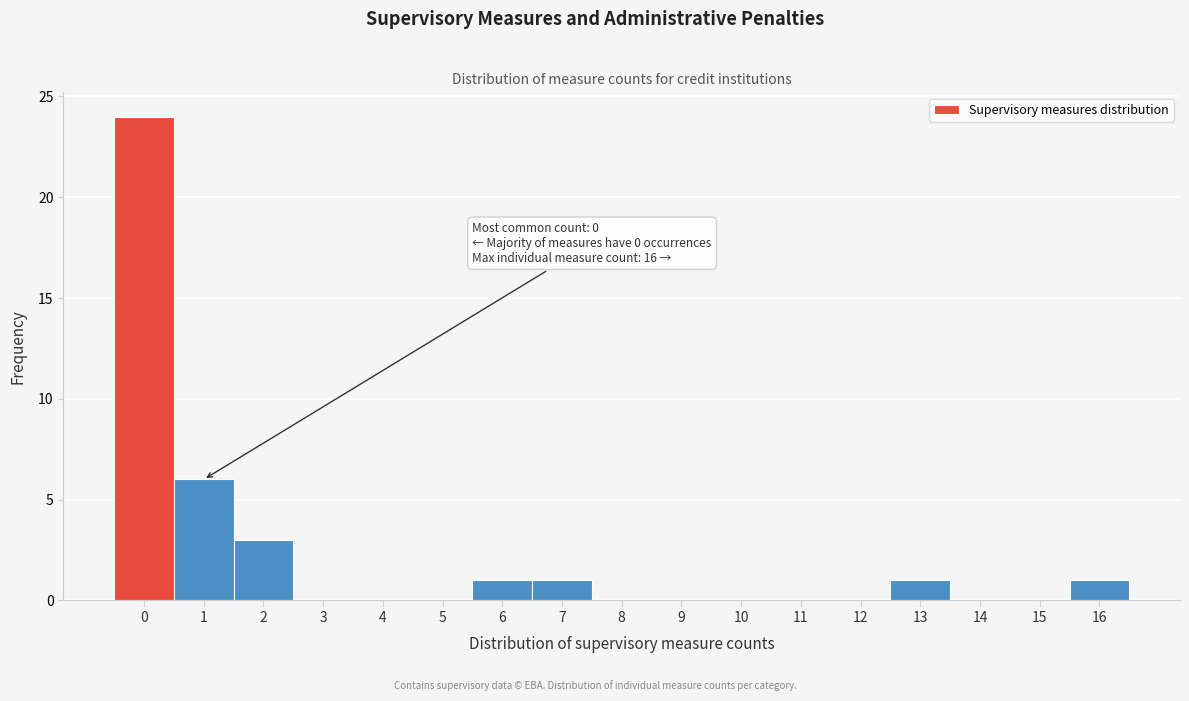

Reading left to right, list all the values displayed in this chart.

0=24	1=6	2=3	3=0	4=0	5=0	6=1	7=1	8=0	9=0	10=0	11=0	12=0	13=1	14=0	15=0	16=1